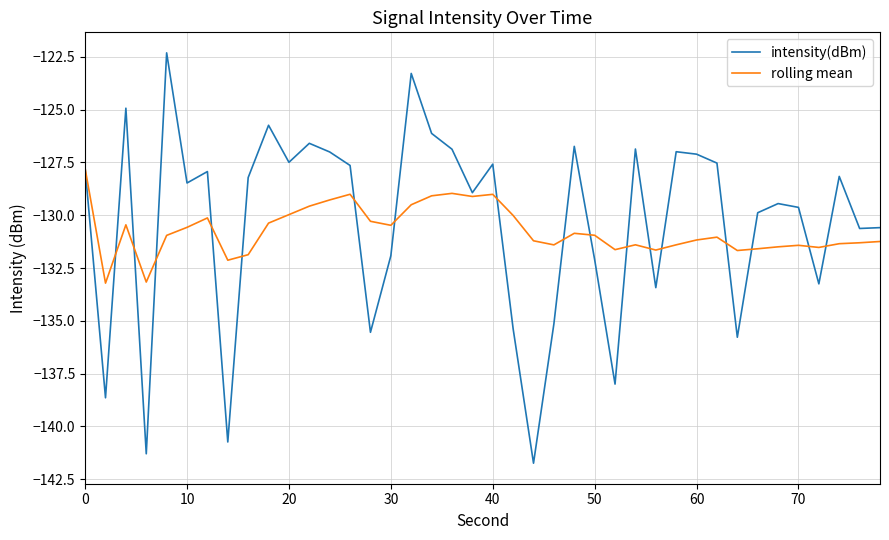

Which series has the widest spread of values?

intensity(dBm)